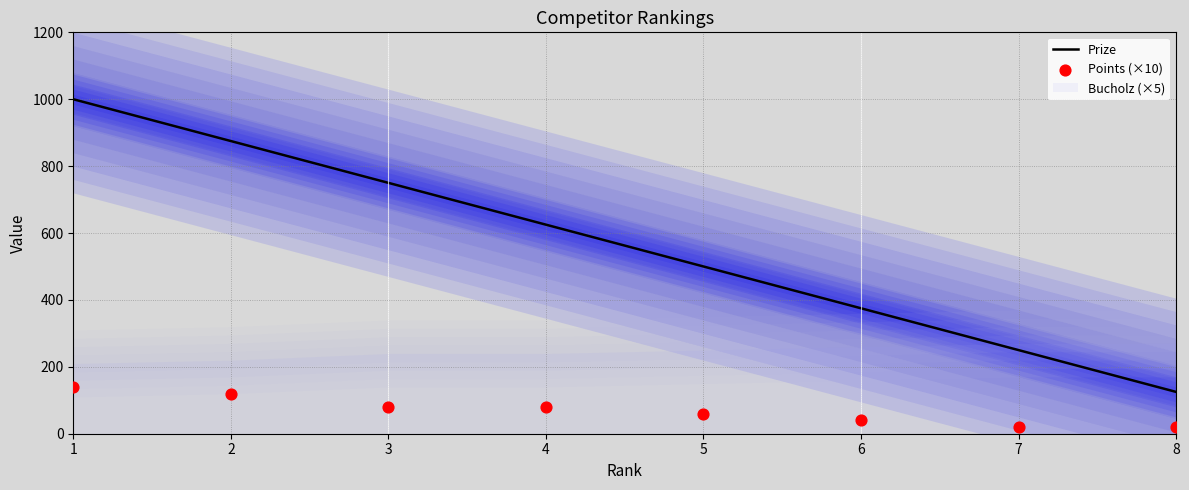

Which series has the largest total across all categories?

Prize